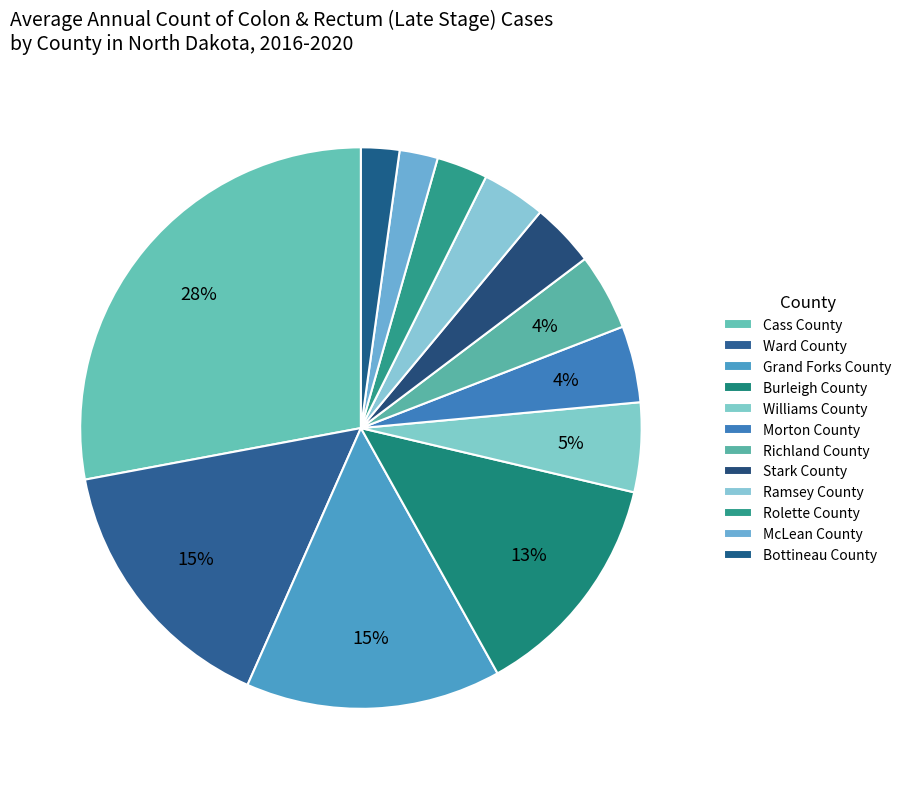

Is Stark County the majority of the pie?

No